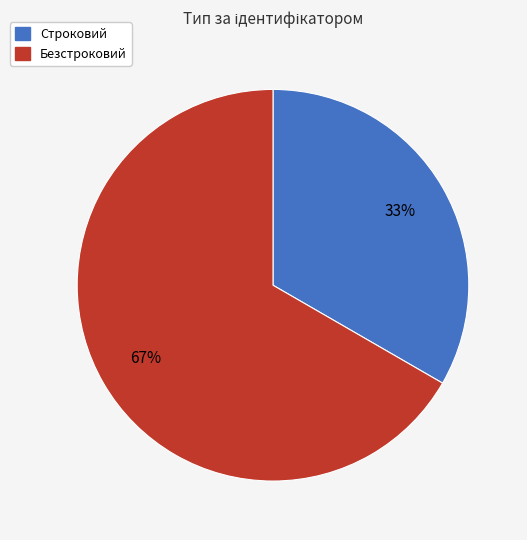

The Безстроковий slice represents 57% of the pie. True or false?

False